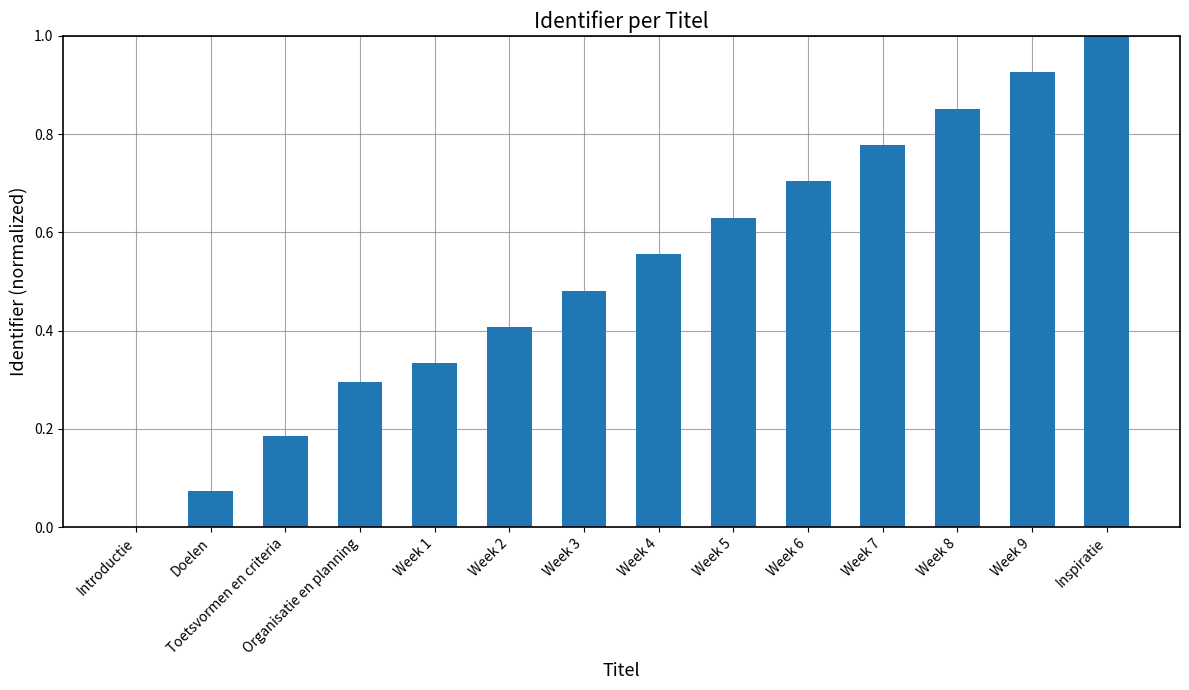

What is the sum of all values?

7.2